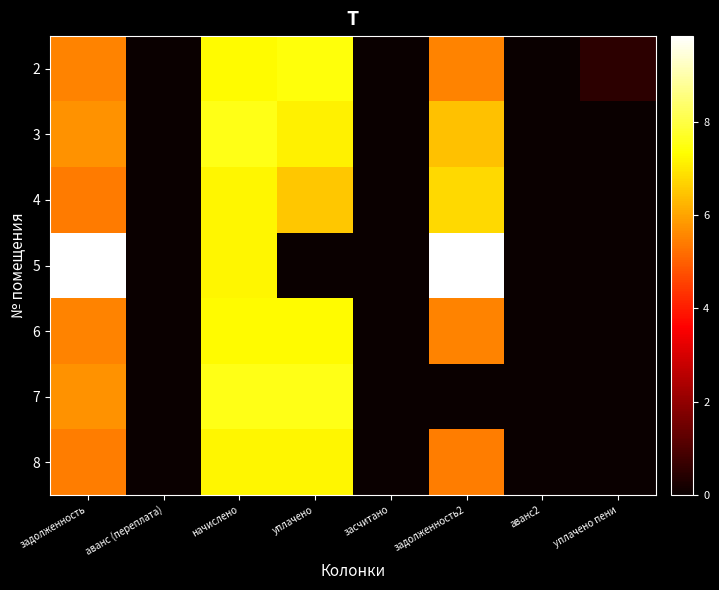

Reading left to right, what are all the values shown in this chart?

2: задолженность=5.5	аванс (переплата)=0.0	начислено=7.3	уплачено=7.4	засчитано=0.0	задолженность2=5.5	аванс2=0.0	уплачено пени=0.5
3: задолженность=5.7	аванс (переплата)=0.0	начислено=7.5	уплачено=7.1	засчитано=0.0	задолженность2=6.4	аванс2=0.0	уплачено пени=0.0
4: задолженность=5.4	аванс (переплата)=0.0	начислено=7.2	уплачено=6.5	засчитано=0.0	задолженность2=6.8	аванс2=0.0	уплачено пени=0.0
5: задолженность=9.8	аванс (переплата)=0.0	начислено=7.2	уплачено=0.0	засчитано=0.0	задолженность2=9.8	аванс2=0.0	уплачено пени=0.0
6: задолженность=5.5	аванс (переплата)=0.0	начислено=7.3	уплачено=7.3	засчитано=0.0	задолженность2=5.5	аванс2=0.0	уплачено пени=0.0
7: задолженность=5.8	аванс (переплата)=0.0	начислено=7.5	уплачено=7.5	засчитано=0.0	задолженность2=0.0	аванс2=0.0	уплачено пени=0.0
8: задолженность=5.4	аванс (переплата)=0.0	начислено=7.2	уплачено=7.2	засчитано=0.0	задолженность2=5.4	аванс2=0.0	уплачено пени=0.0